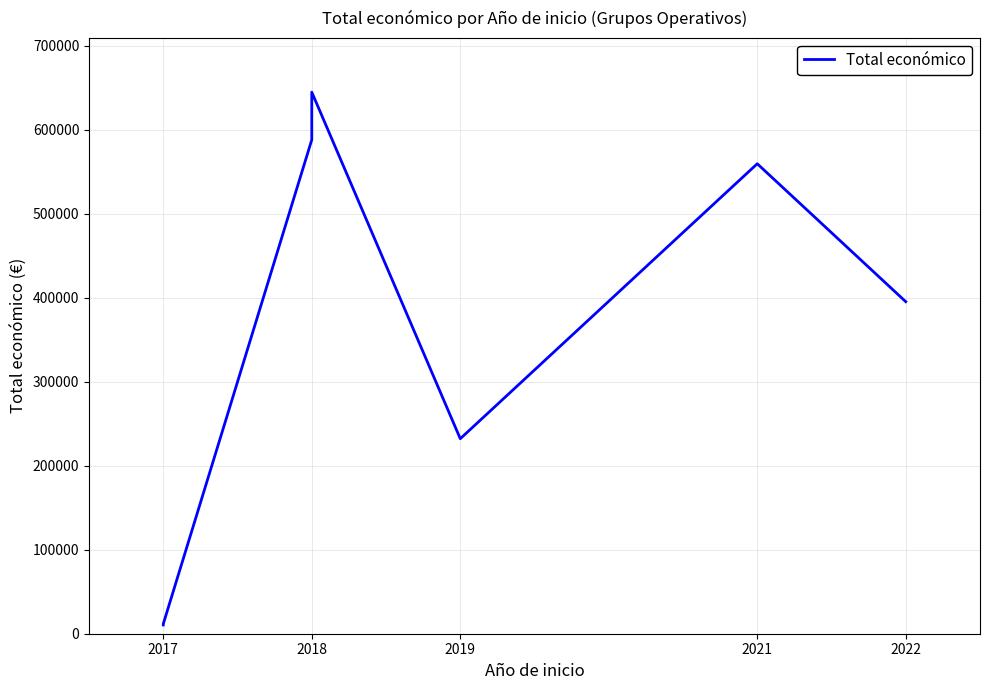

How many interior local valleys (lower than both neighbors) does the data have?

1